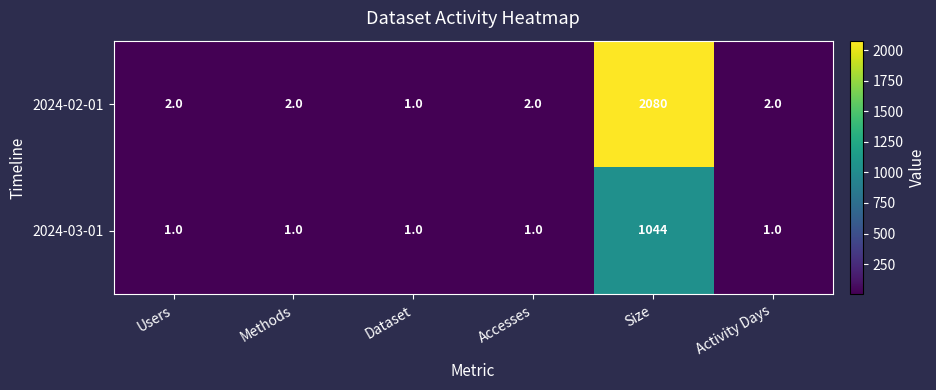

Rank the series by their maximum value, from highest to lowest.

2024-02-01, 2024-03-01